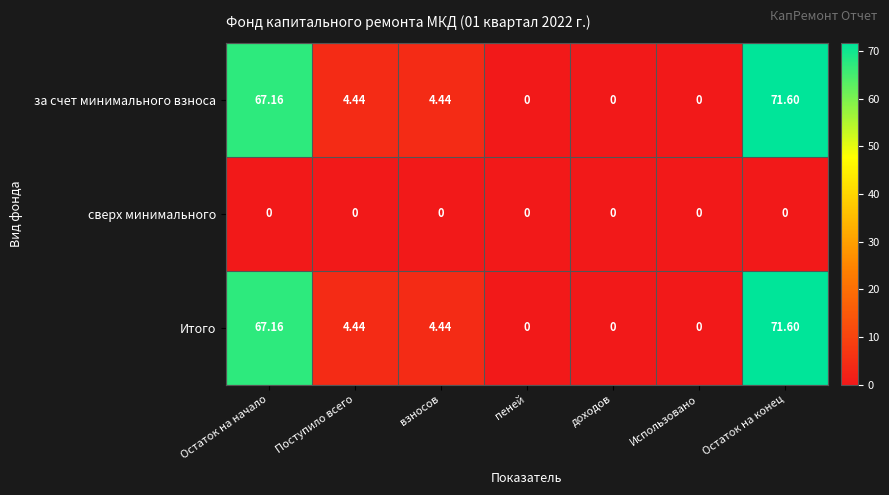

Where does the Итого series first go above 4?

Остаток на начало